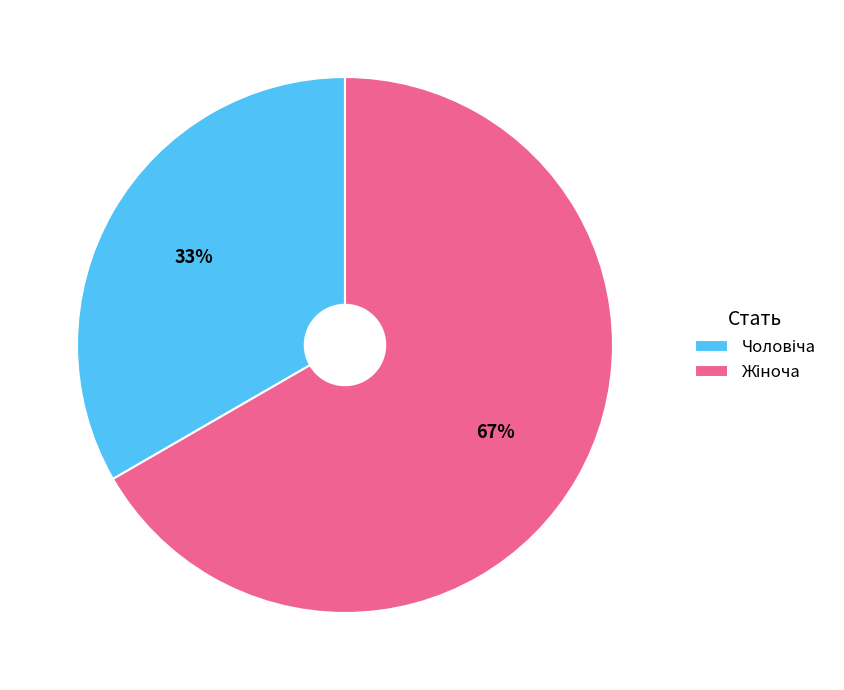

To the nearest percent, what is the average slice percentage?

50%